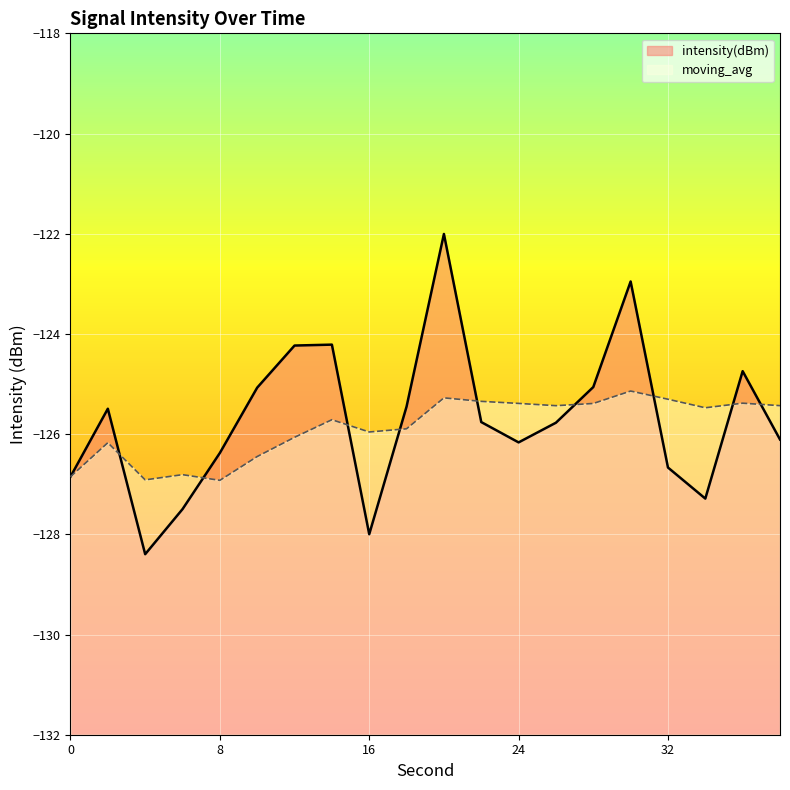

How many distinct data groups are displayed?

2